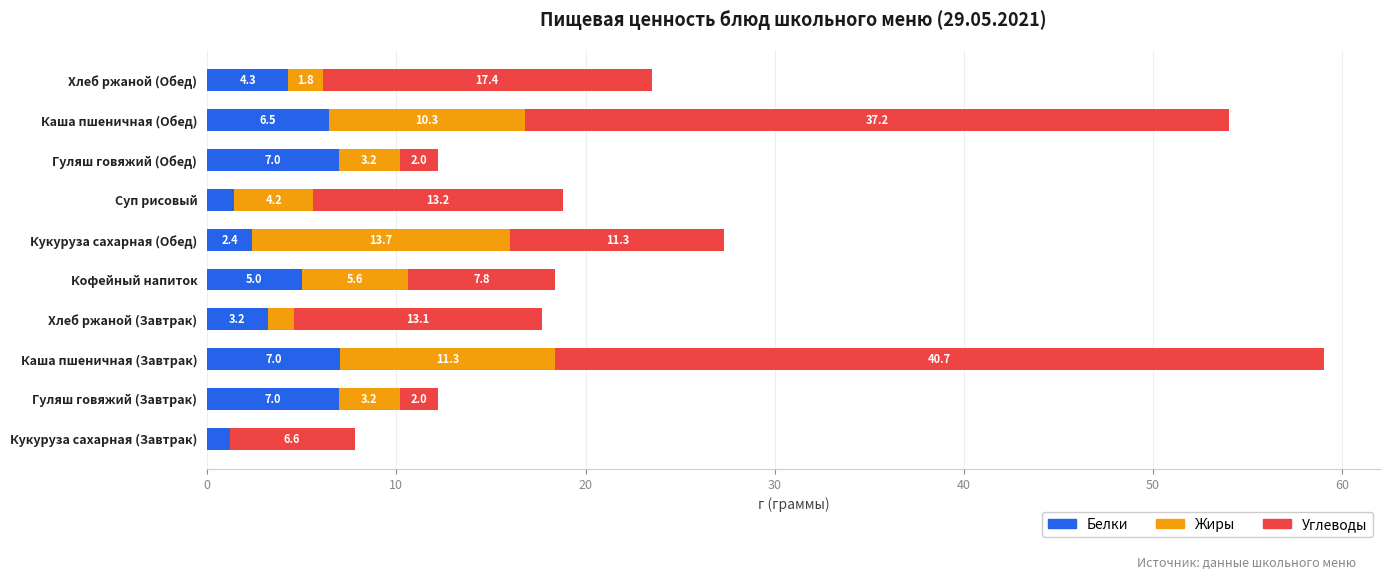

Is it true that Белки equals 4.3 at Хлеб ржаной (Обед)?

True